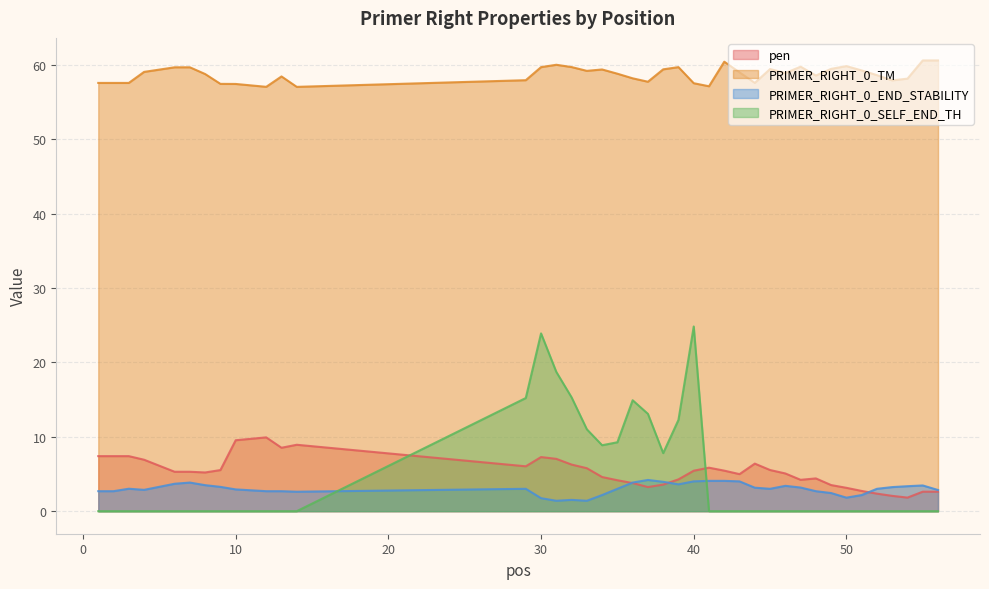

What is the sum of the PRIMER_RIGHT_0_TM values at 55 and 36?

118.8